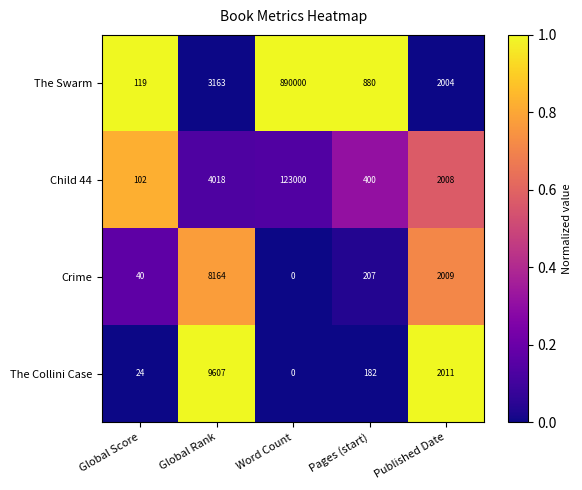

What is the maximum value shown in the chart?

890000